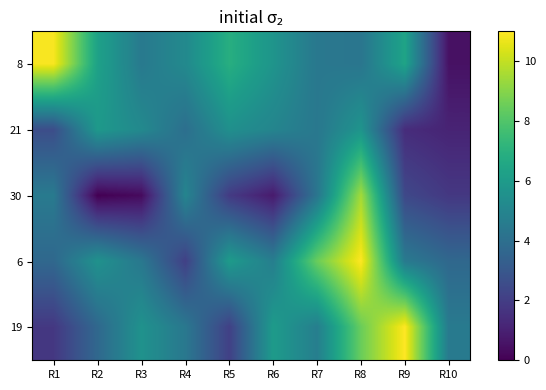

Count the number of categories in the chart.

10